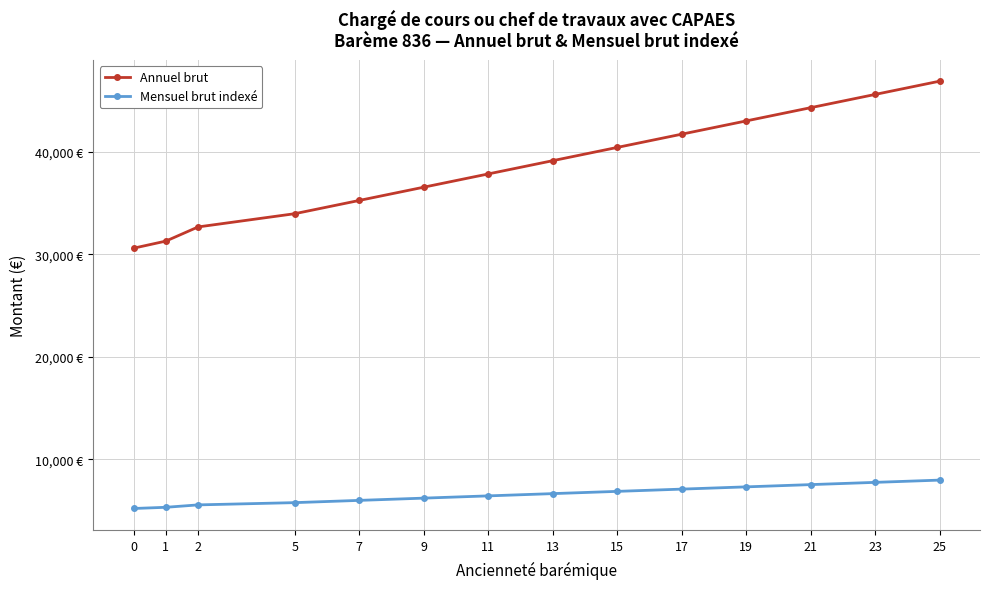

List the series in order of their peak value, highest first.

Annuel brut, Mensuel brut indexé